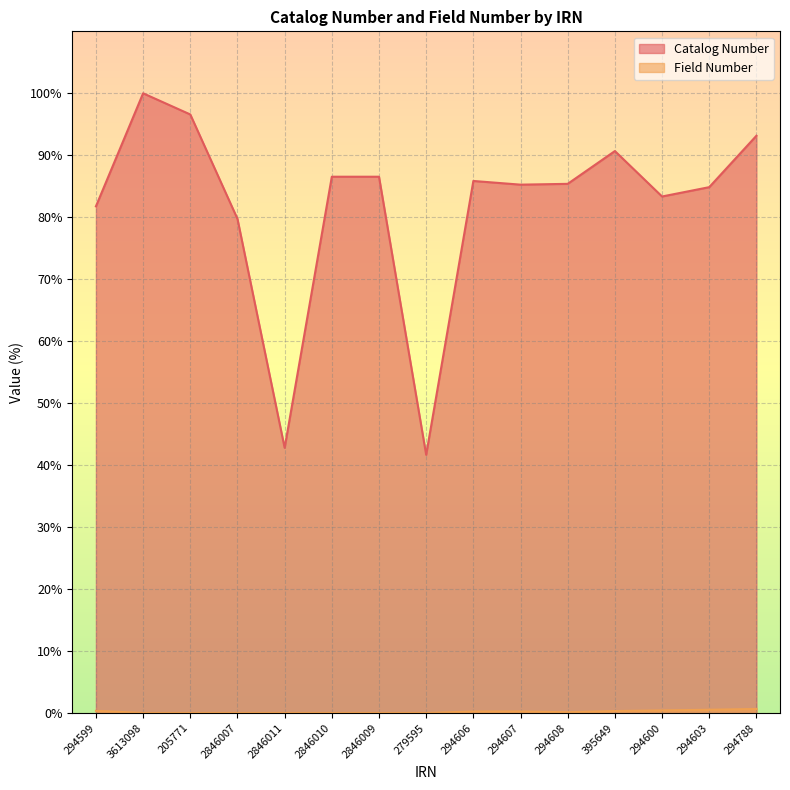

Between 205771 and 294603, which is larger?

205771